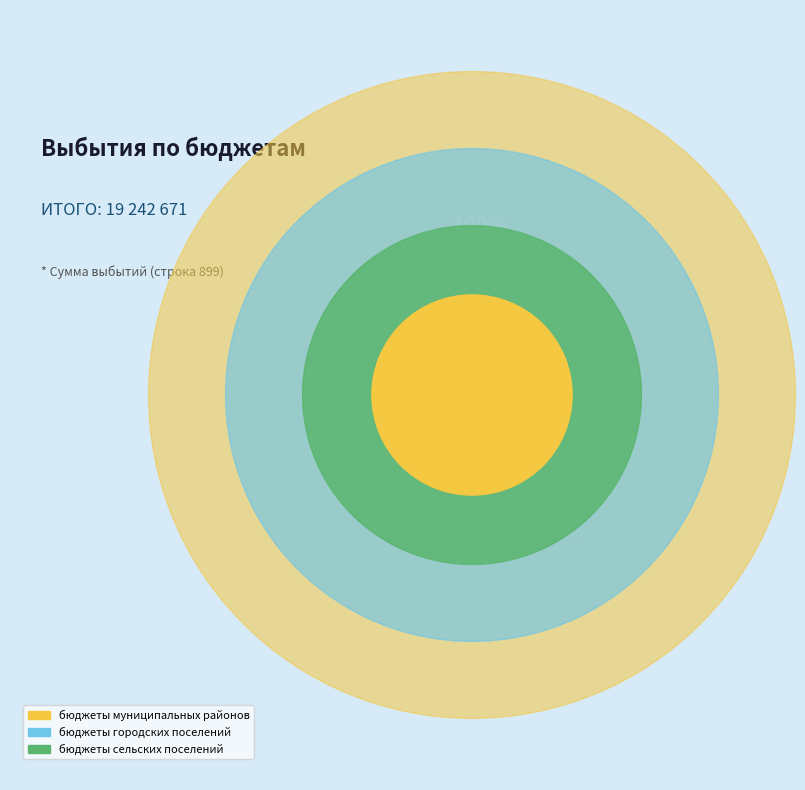

How much of the chart is everything except бюджеты городских поселений?

74.9%